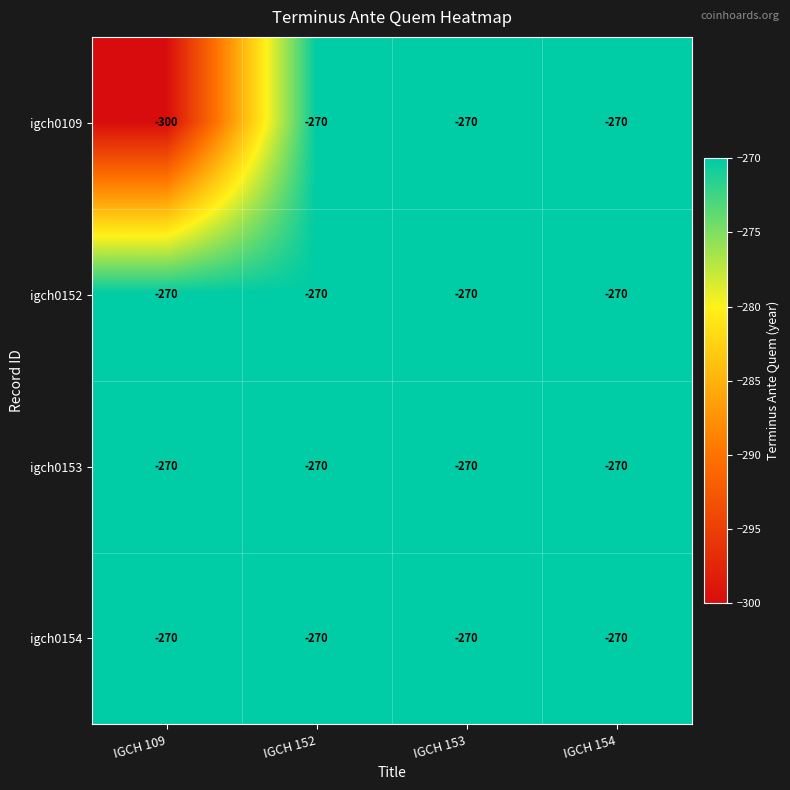

Reading left to right, what are all the values shown in this chart?

igch0109: IGCH 109=-300	IGCH 152=-270	IGCH 153=-270	IGCH 154=-270
igch0152: IGCH 109=-270	IGCH 152=-270	IGCH 153=-270	IGCH 154=-270
igch0153: IGCH 109=-270	IGCH 152=-270	IGCH 153=-270	IGCH 154=-270
igch0154: IGCH 109=-270	IGCH 152=-270	IGCH 153=-270	IGCH 154=-270